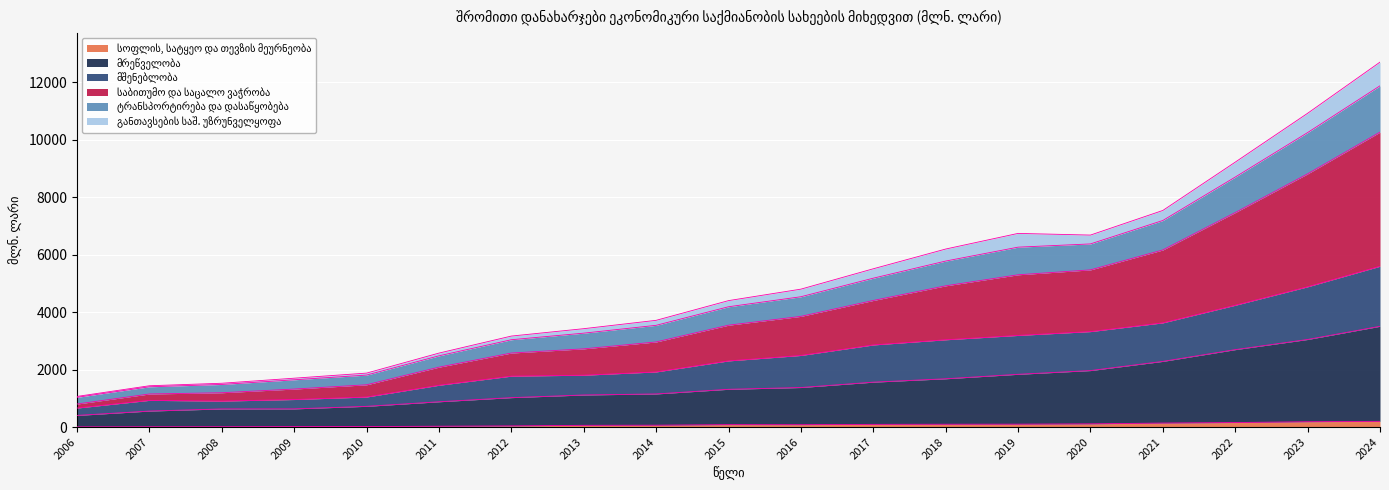

At which category is the sum across all series the highest?

2024